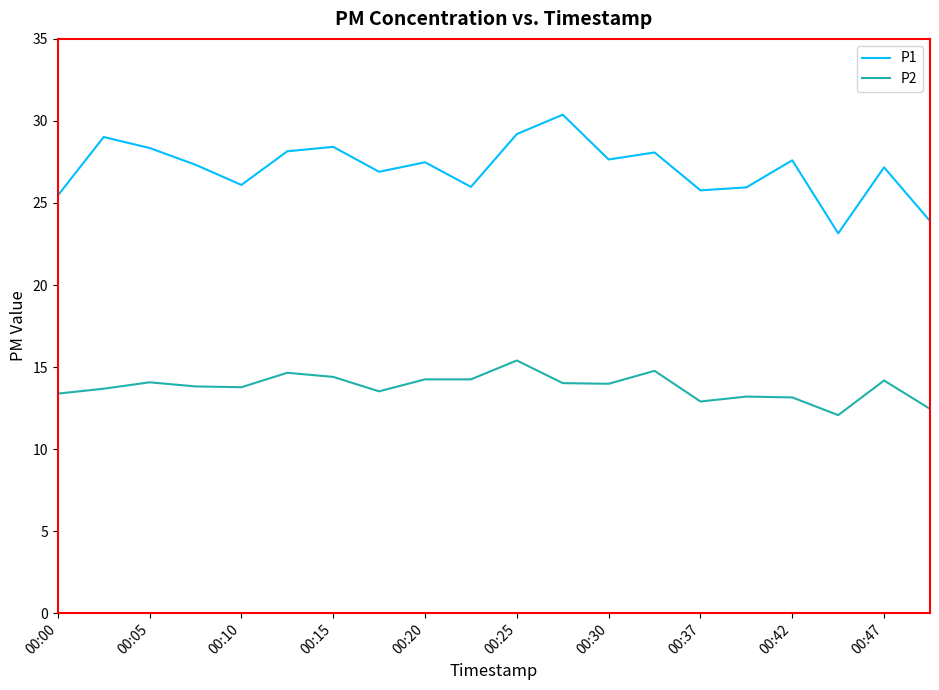

True or false: P1 and P2 intersect in this chart.

False